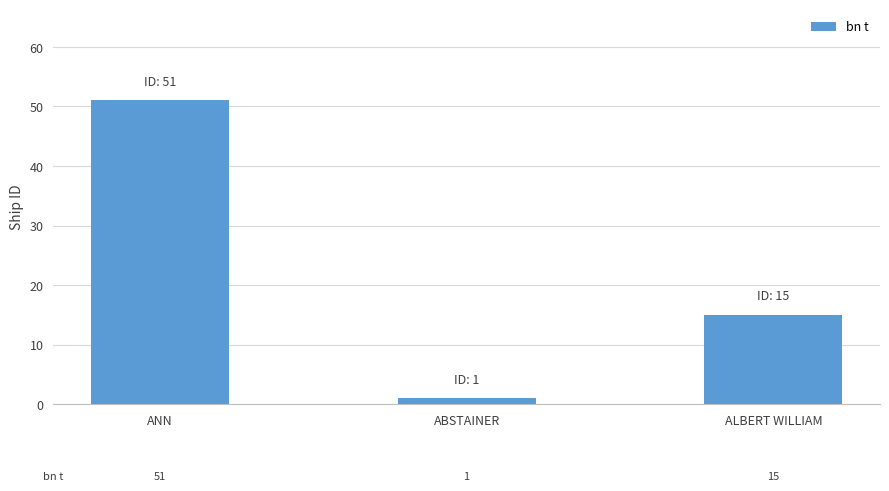

What is the smallest value displayed?

1